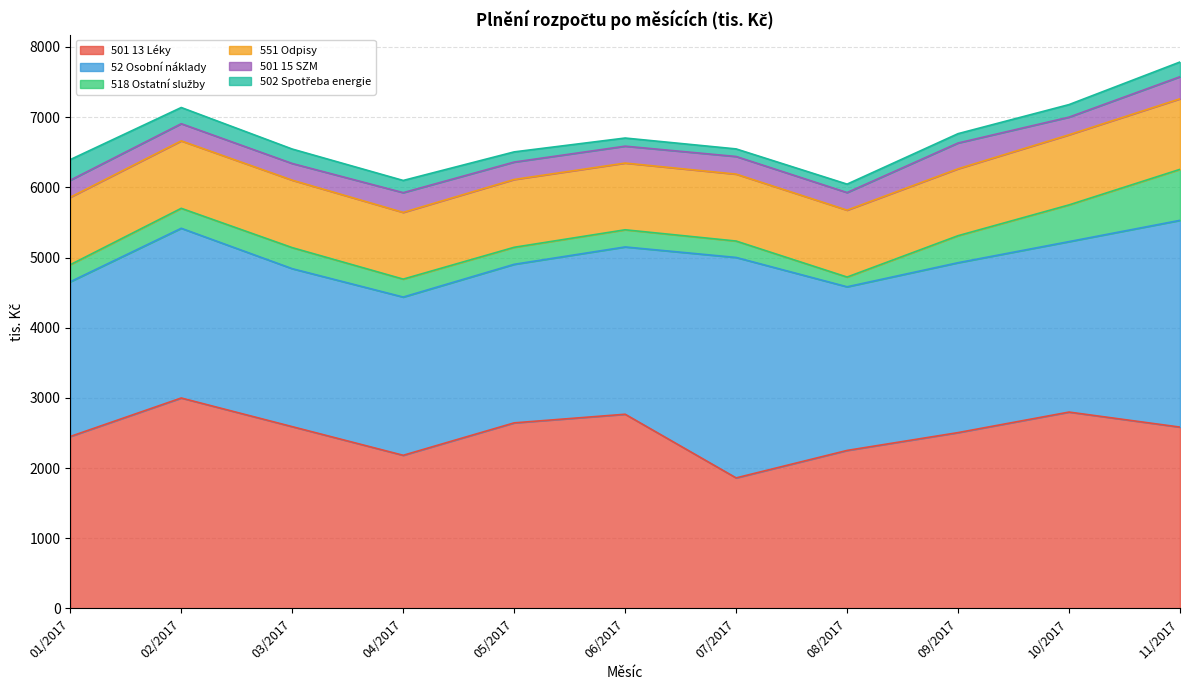

What is the sum of the 501 13 Léky values at 06/2017 and 07/2017?

4628.0